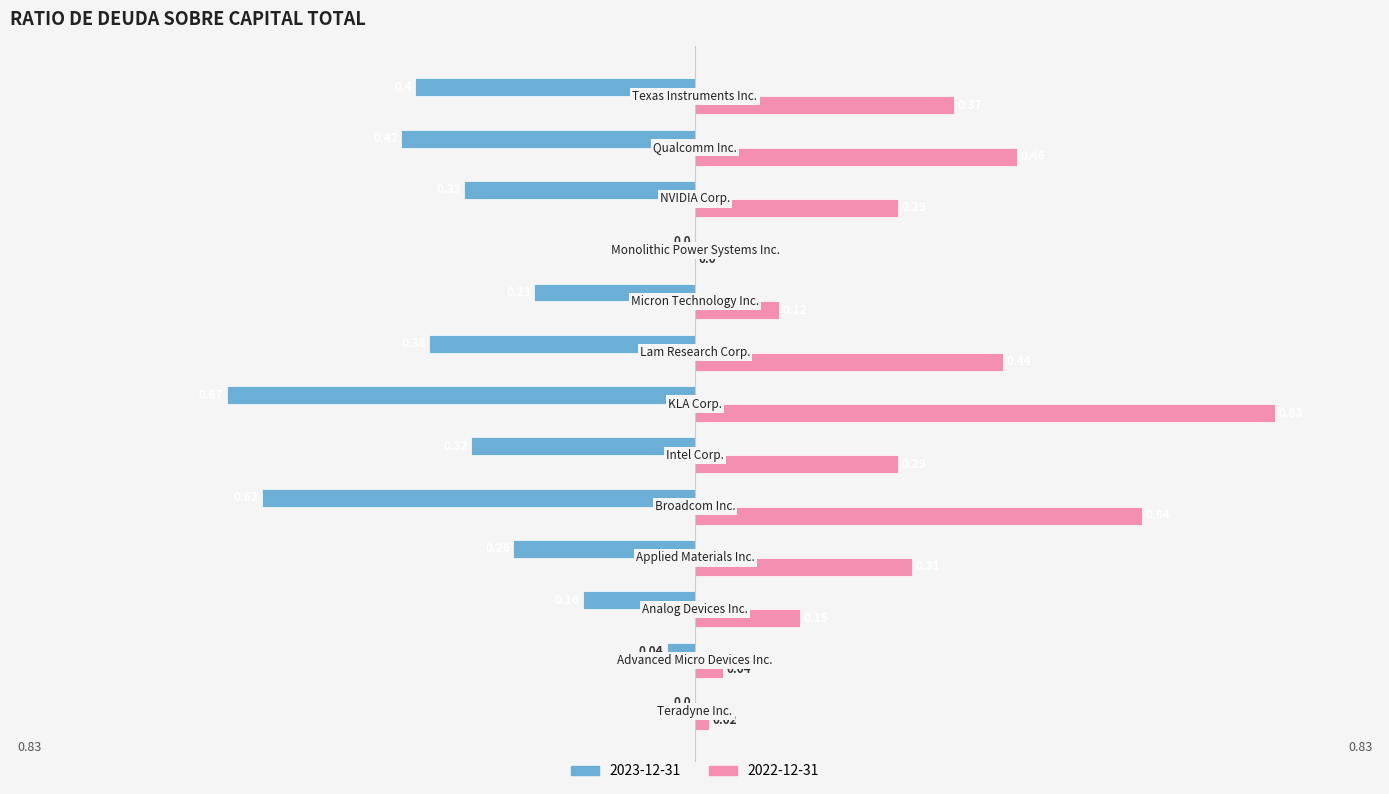

What is the sum of all 2023-12-31 values?

-3.8